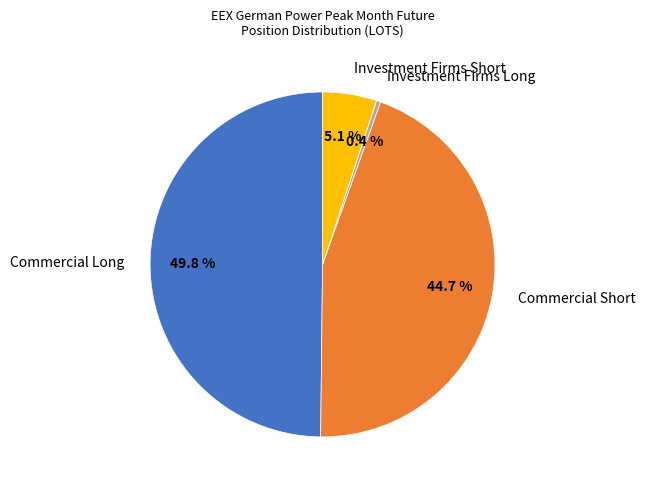

Is Commercial Short the majority of the pie?

No